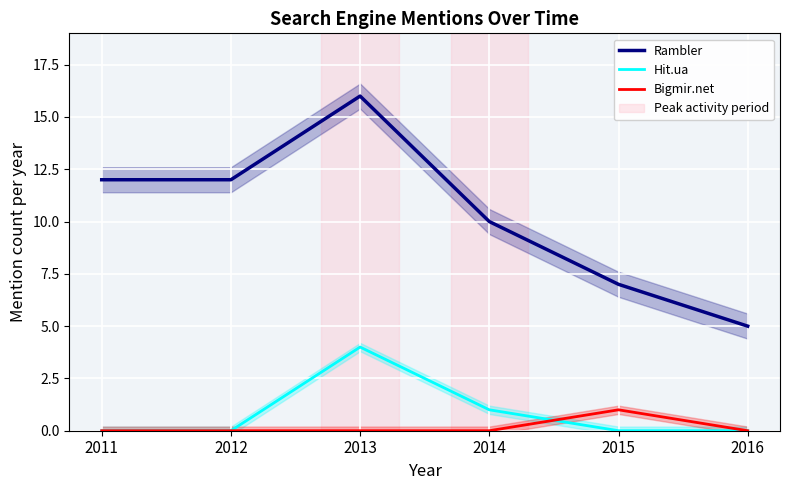

Count the Hit.ua values in the range 0 to 1.

5